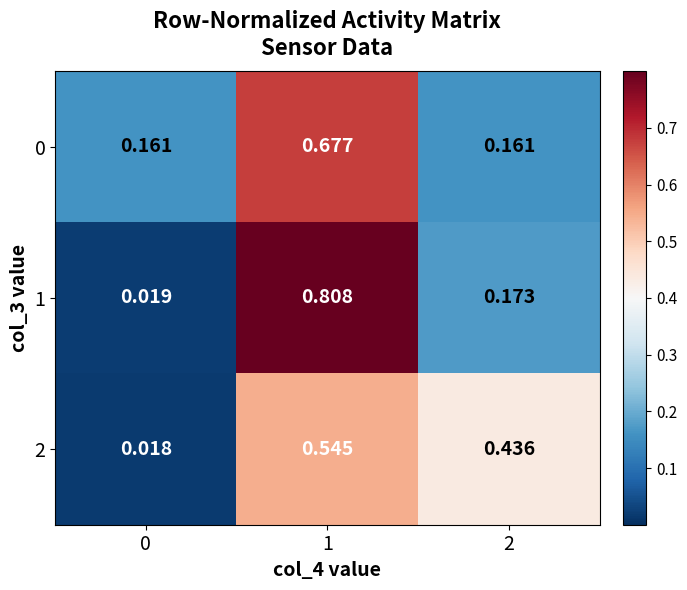

Is the value of 1 at 1 greater than the value of 0 at 2?

Yes